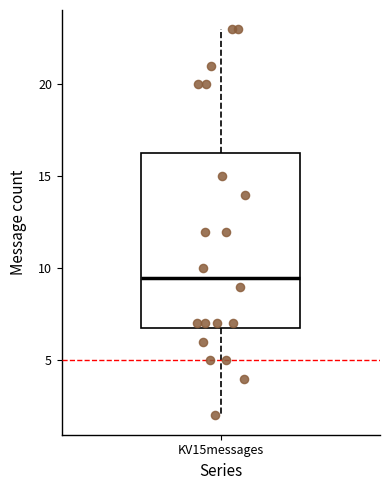

Transcribe this box plot: give where the median line is, the range the box spans, and where the two whiskers end, as read against the y-axis. The values are not printed on the chart, so give them approximately, as read against the axis.

median 9.5, box 7.0 to 16.5, whiskers 2.0 to 23.0